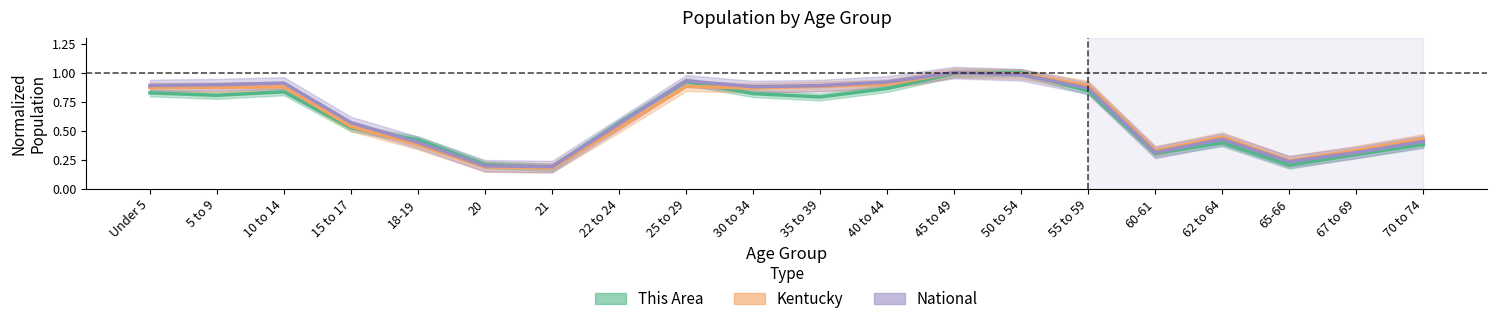

At how many categories does at least one series exceed 0?

20